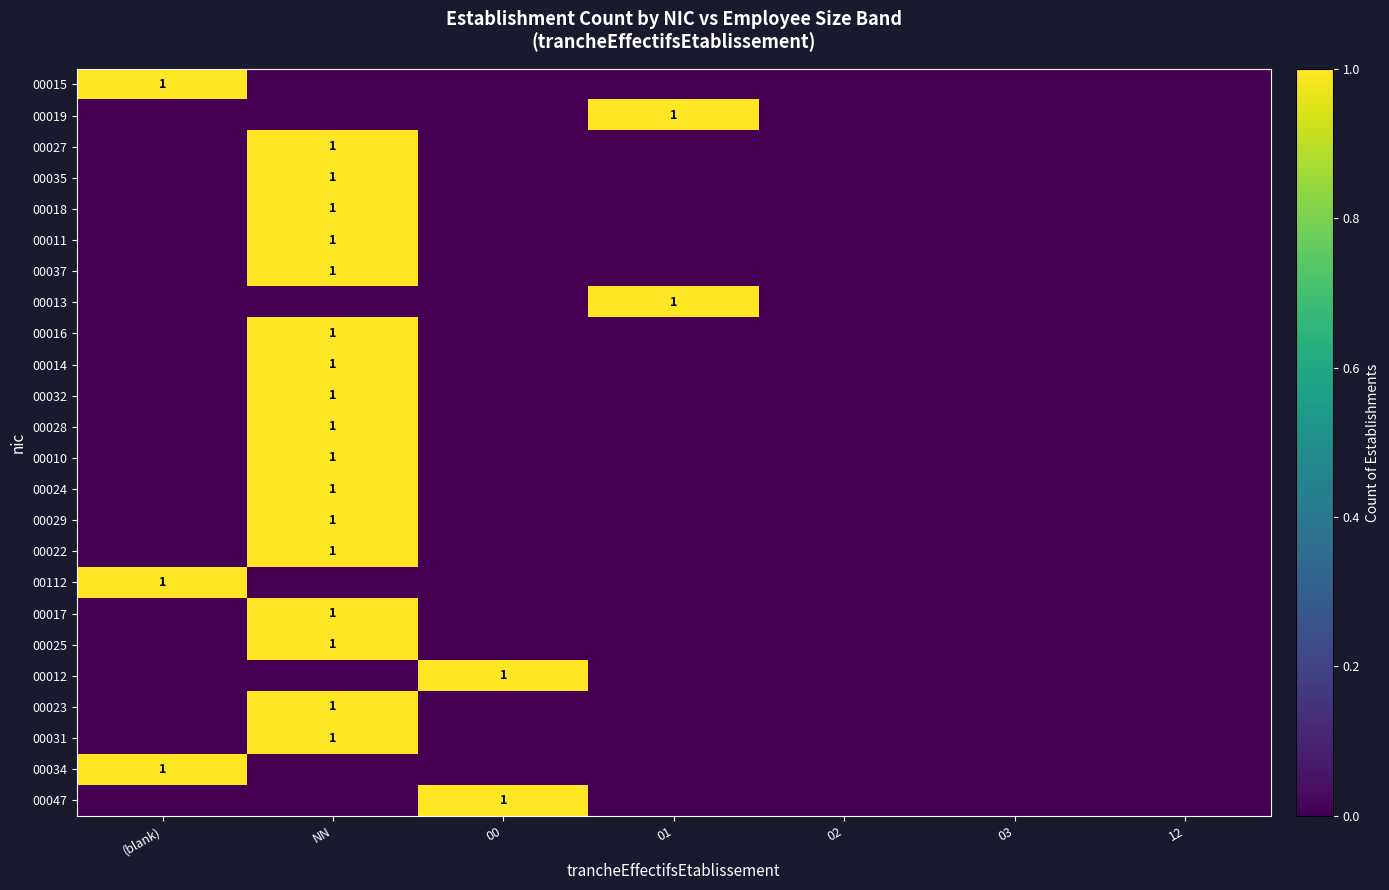

Which has a higher value, 00 or 03?

00